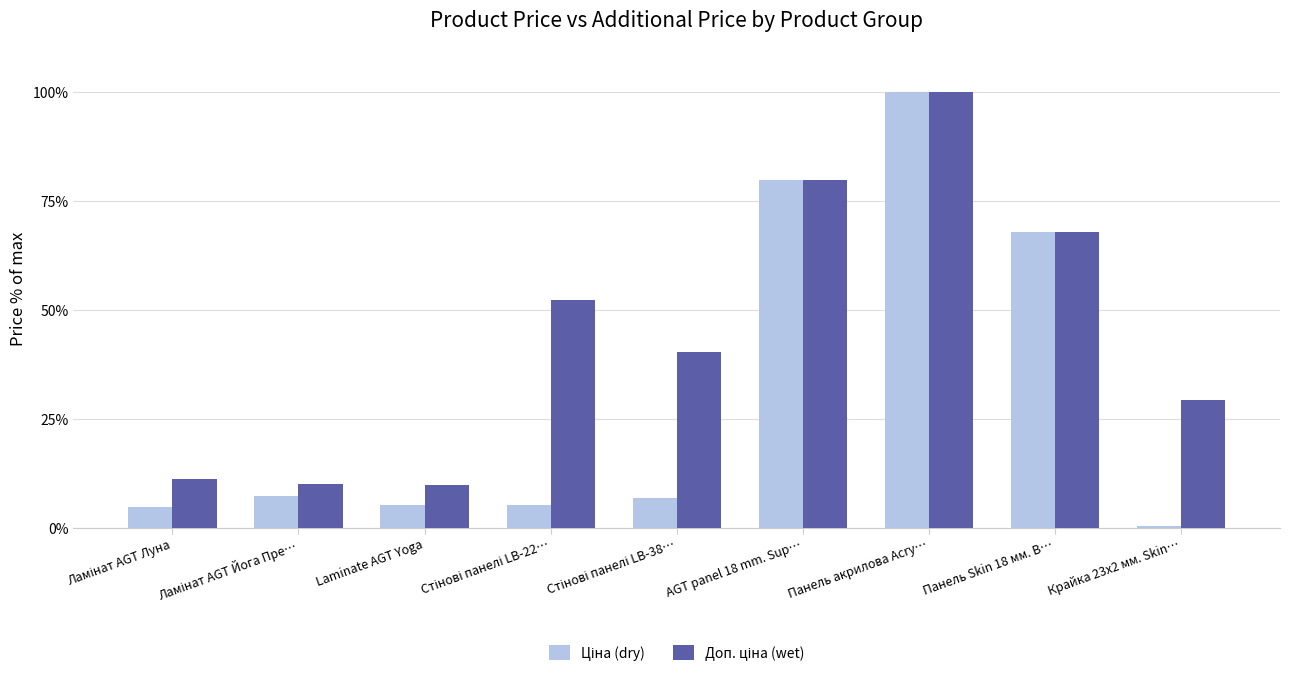

What is the total value across all series at AGT panel 18 mm. Sup…?

159.7